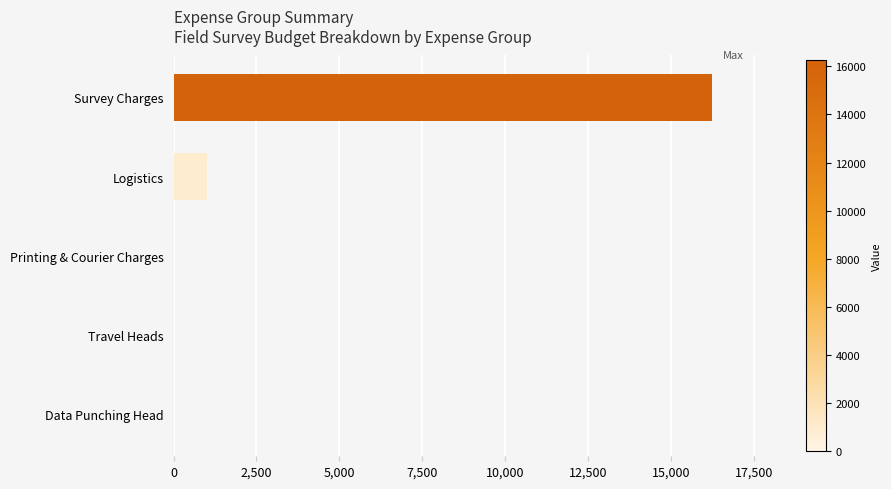

What is the greatest value displayed?

16250